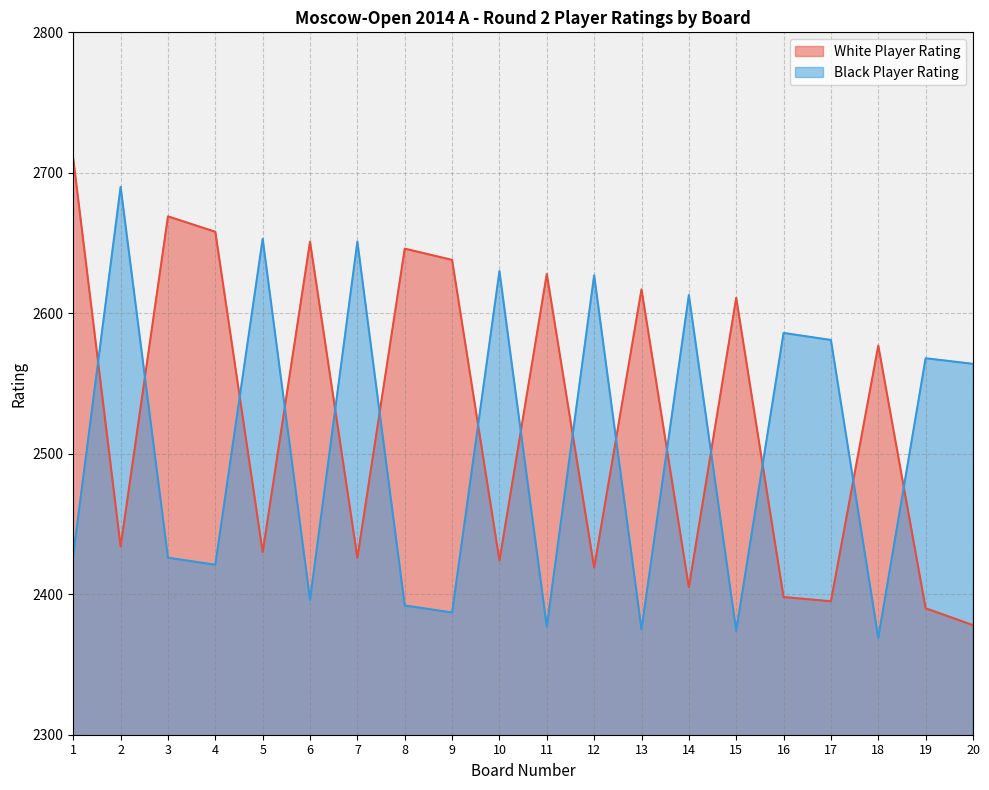

Rank the series by their maximum value, from lowest to highest.

Black Player Rating, White Player Rating